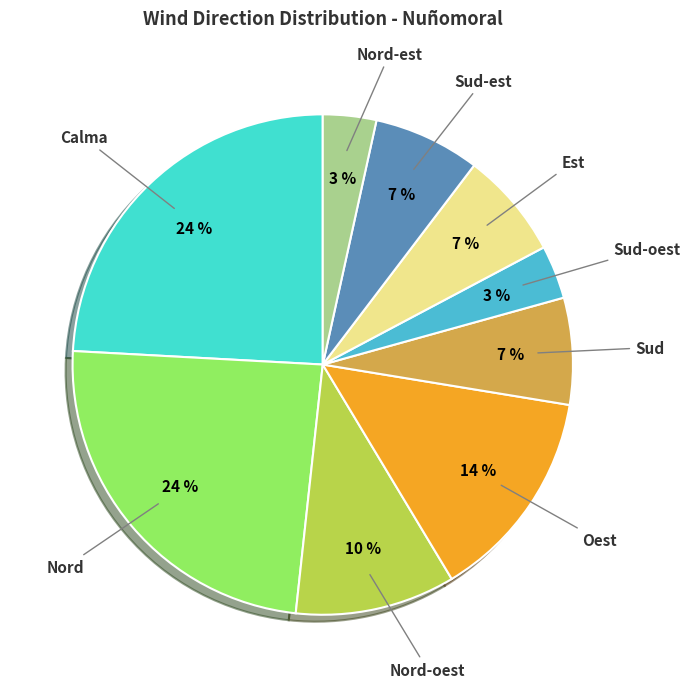

Combined, do Sud-oest and Sud account for over 50%?

No